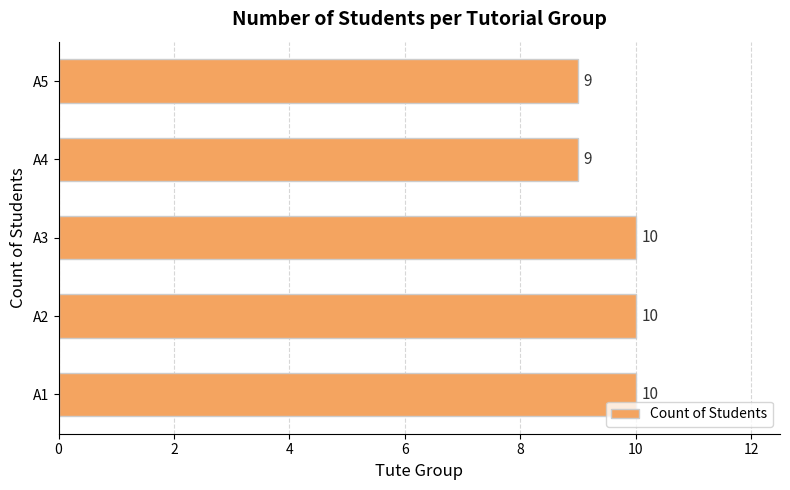

How many categories are shown in the chart?

5